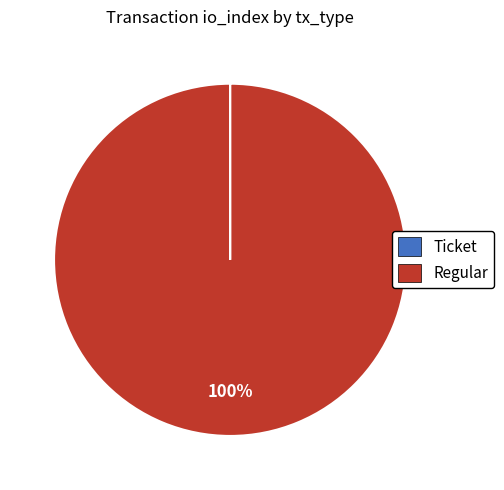

What is the largest slice in the pie chart?

Regular